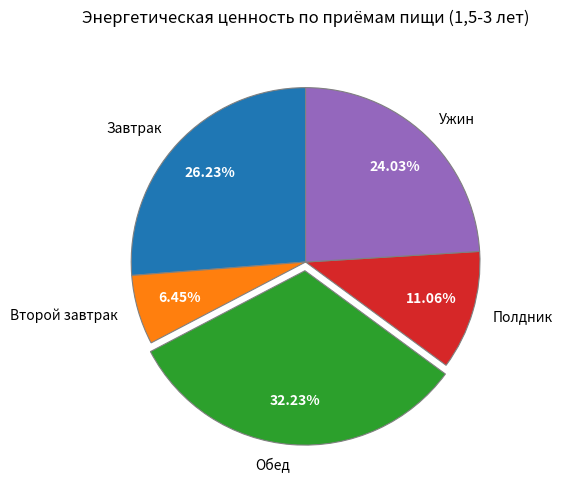

Rank the categories by value from highest to lowest.

Обед, Завтрак, Ужин, Полдник, Второй завтрак